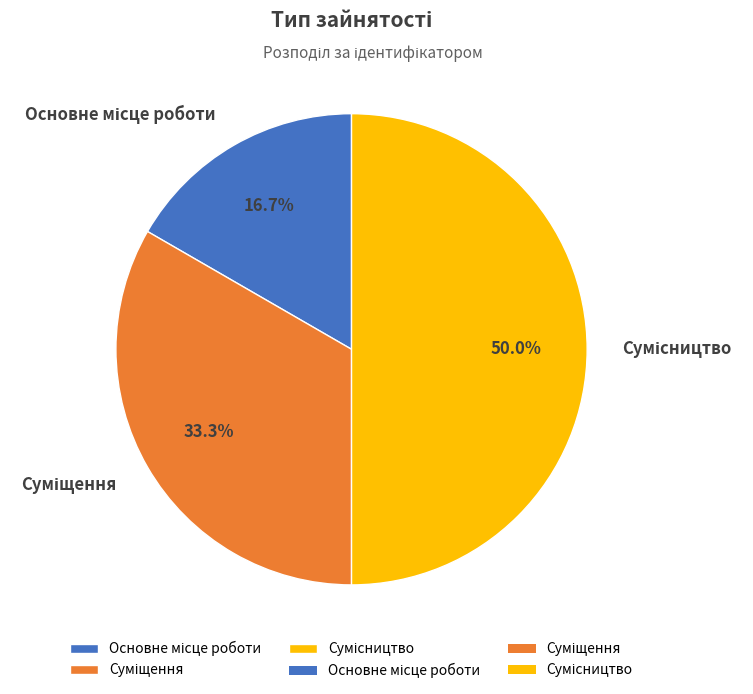

How many segments does this pie chart have?

3